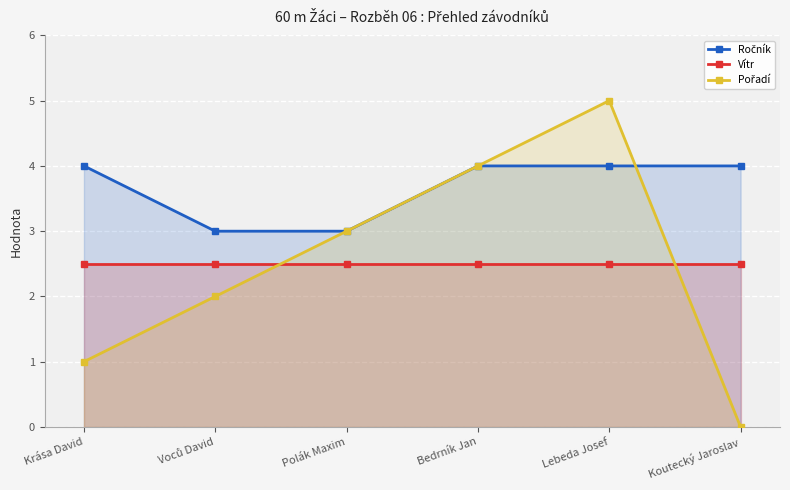

After their last crossing, which series has the higher values: Pořadí or Vítr?

Vítr